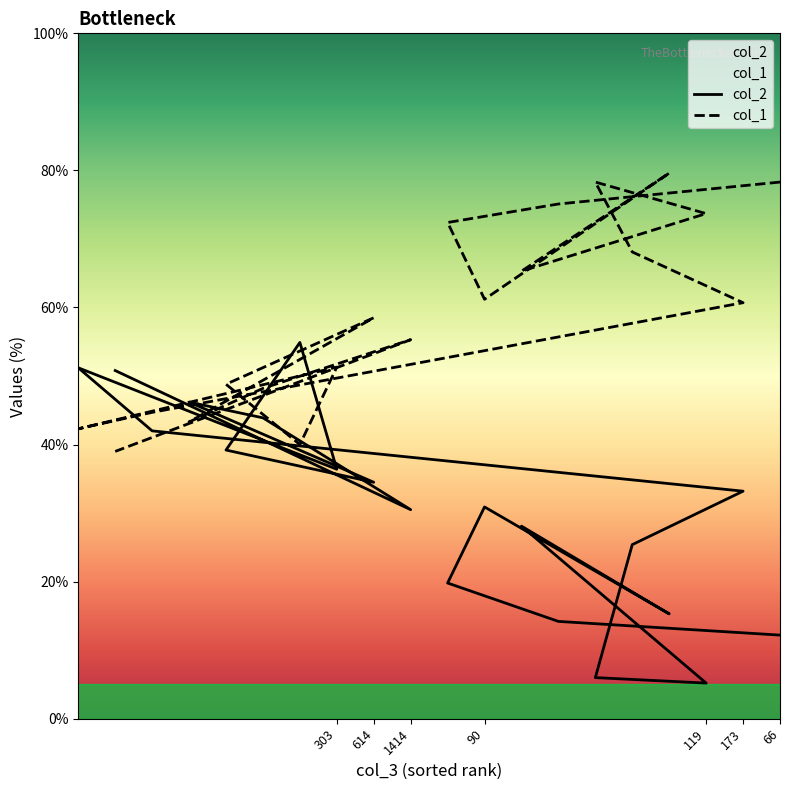

What is the value of the col_1 point at the 19th from the left?

60.7